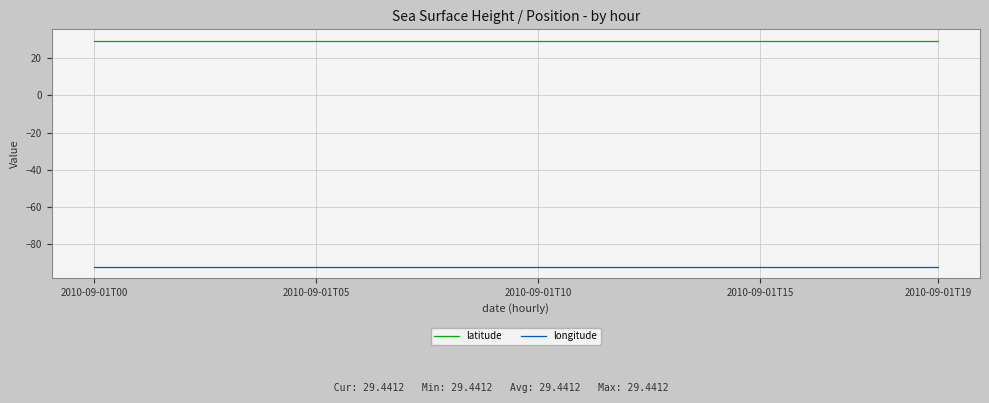

Which series has the largest total across all categories?

latitude